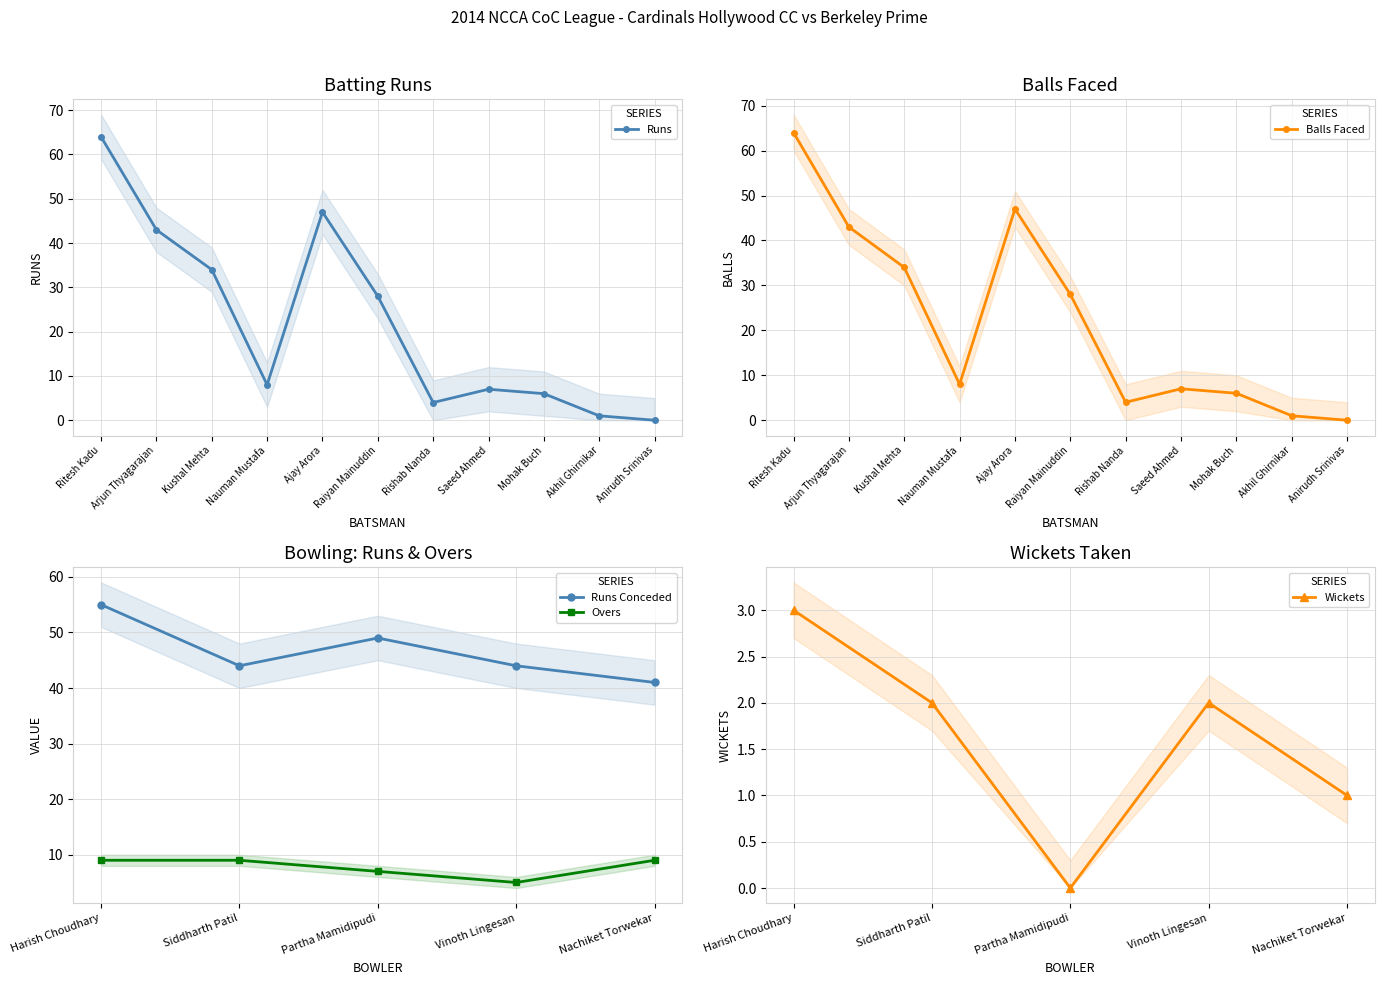

True or false: Cardinals Hollywood CC (Runs) has a value of 43 at Arjun Thyagarajan.

True